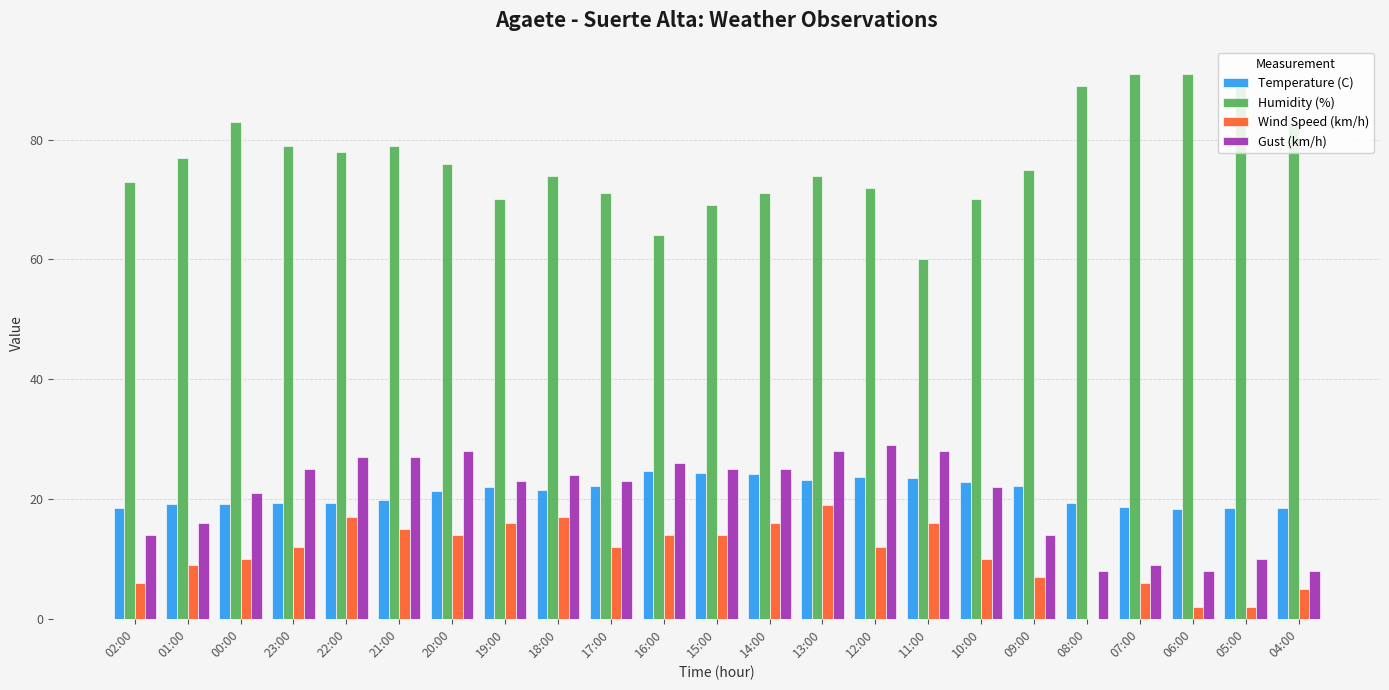

What is the approximate value of Temperature (C) at 01:00?

19.2